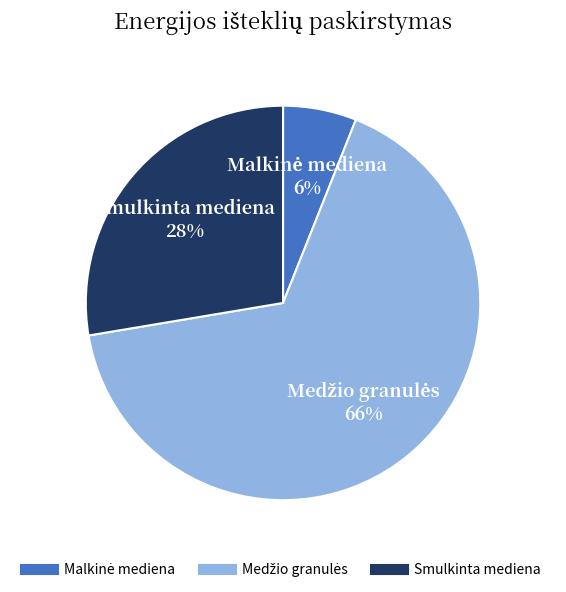

Is Smulkinta mediena the majority of the pie?

No